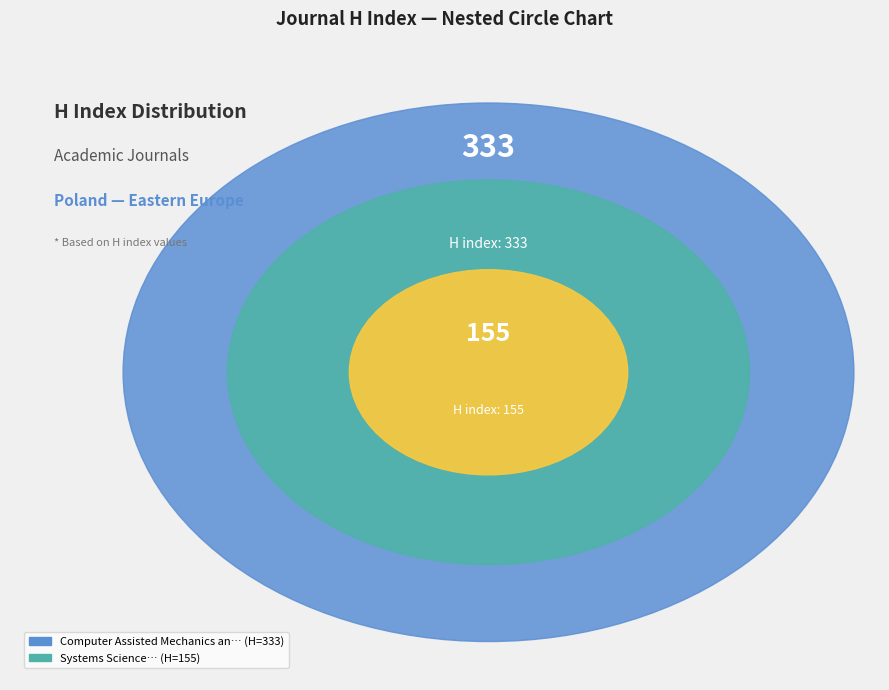

How many slices are in this pie chart?

2